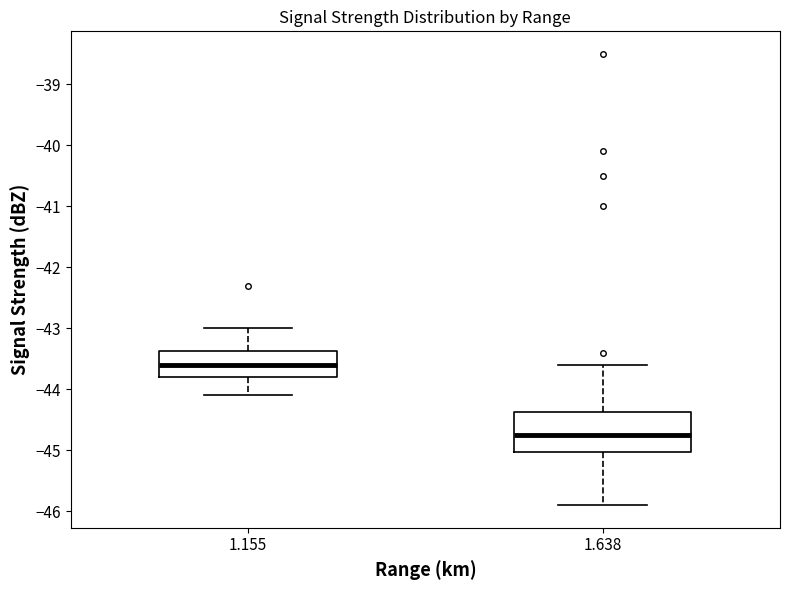

Which box's median line is the highest?

1.155